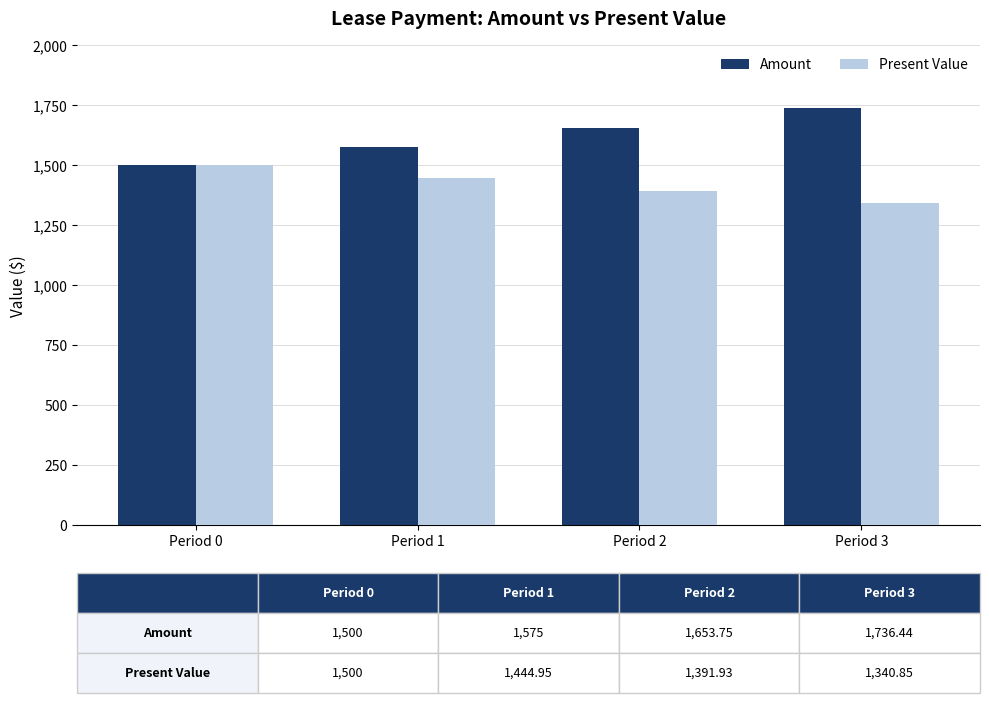

Read the Present Value value at Period 3.

1340.8